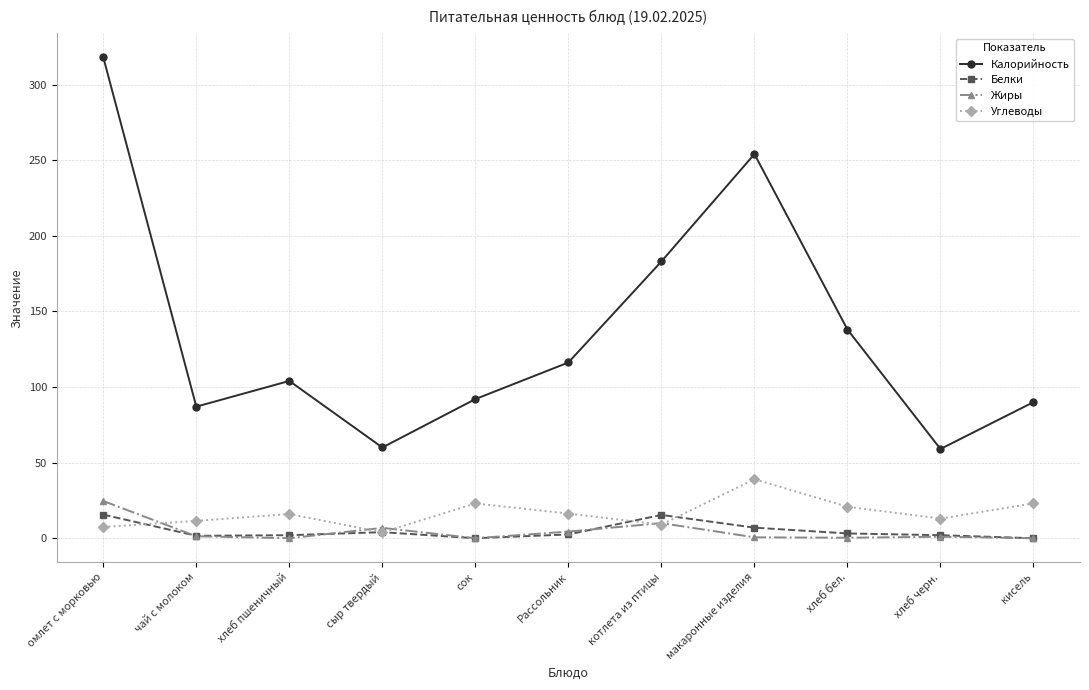

At how many categories does at least one series exceed 25?

11